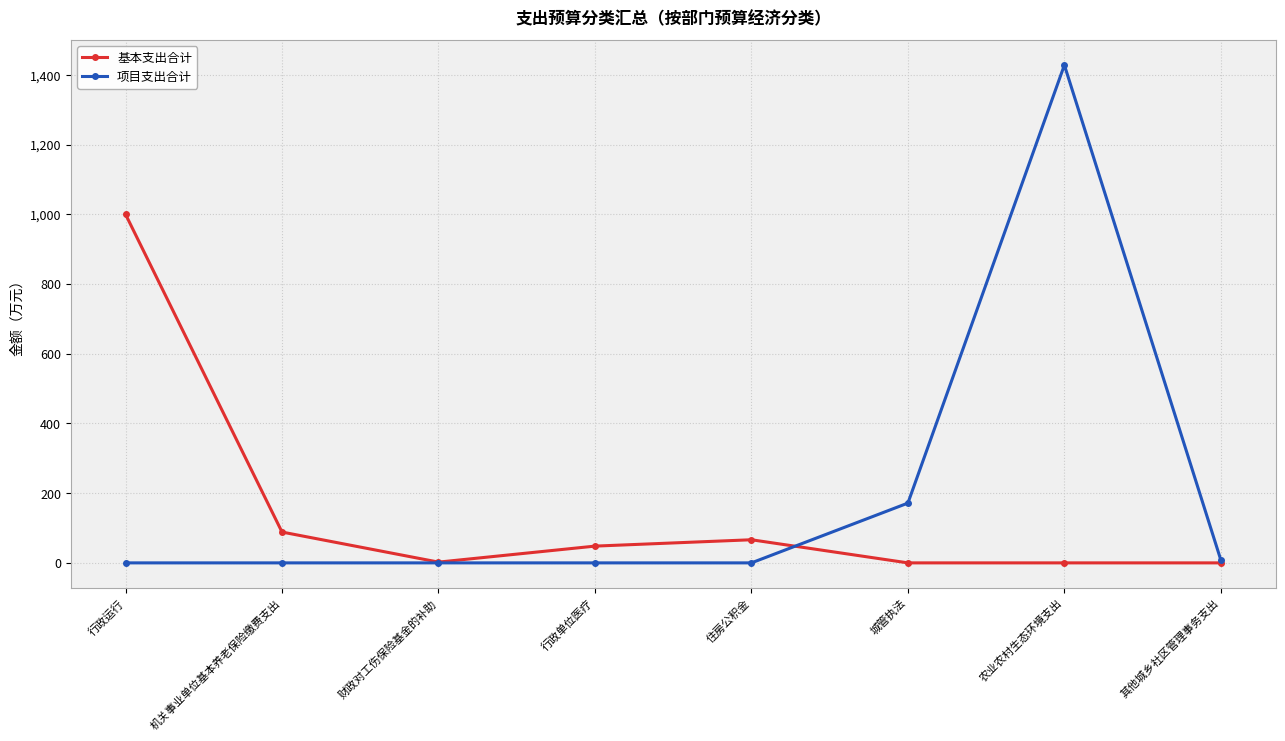

Which category has the highest value in the 基本支出合计 series?

行政运行